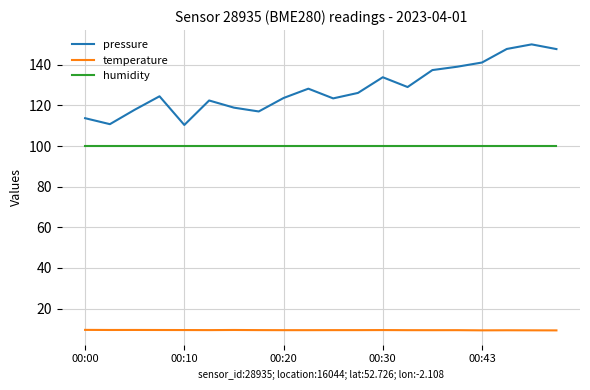

What is the average value of the humidity series?

100.0